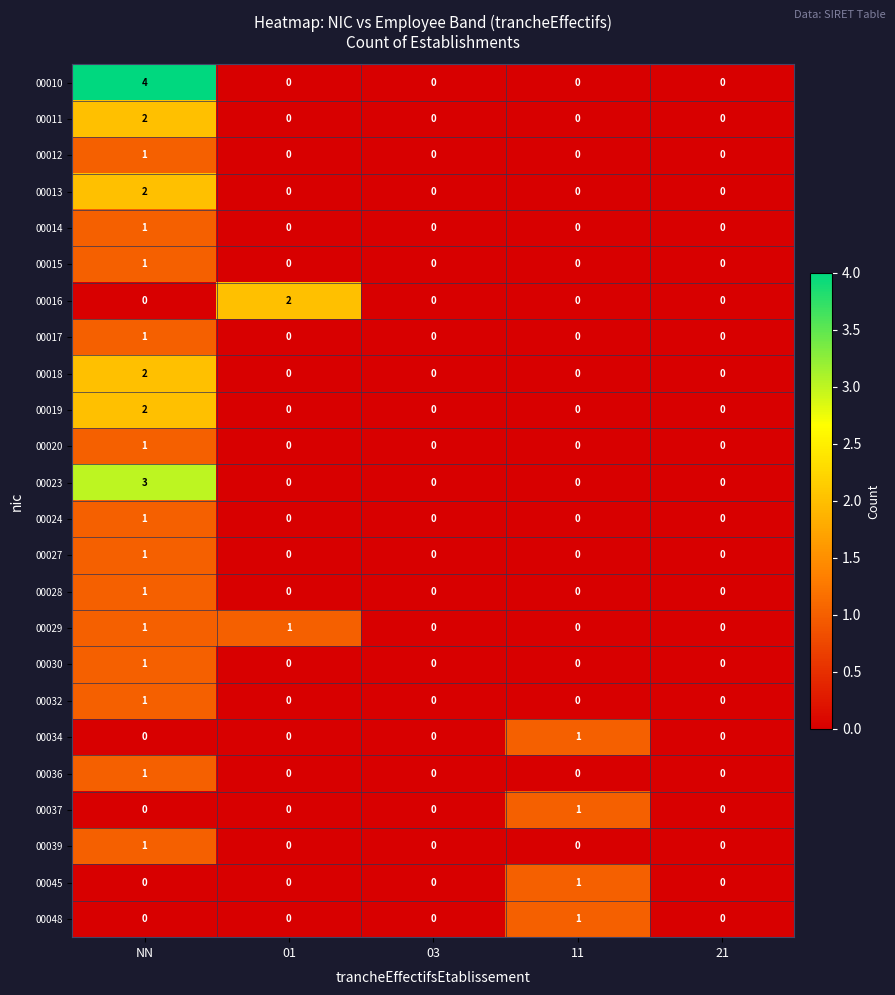

True or false: 00029 has a value of 0 at 21.

True